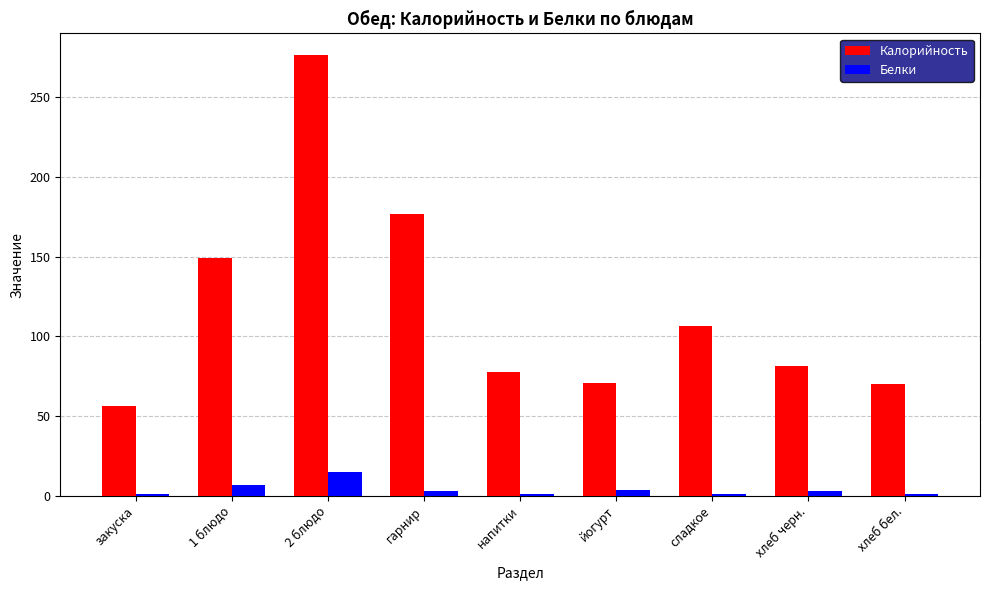

What is the sum of all Белки values?

35.0